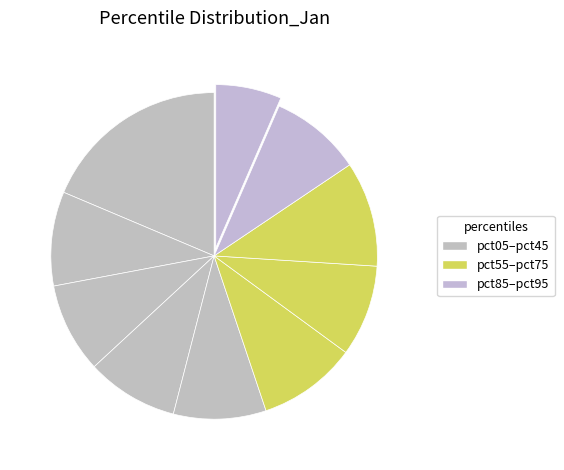

How many segments does this pie chart have?

10